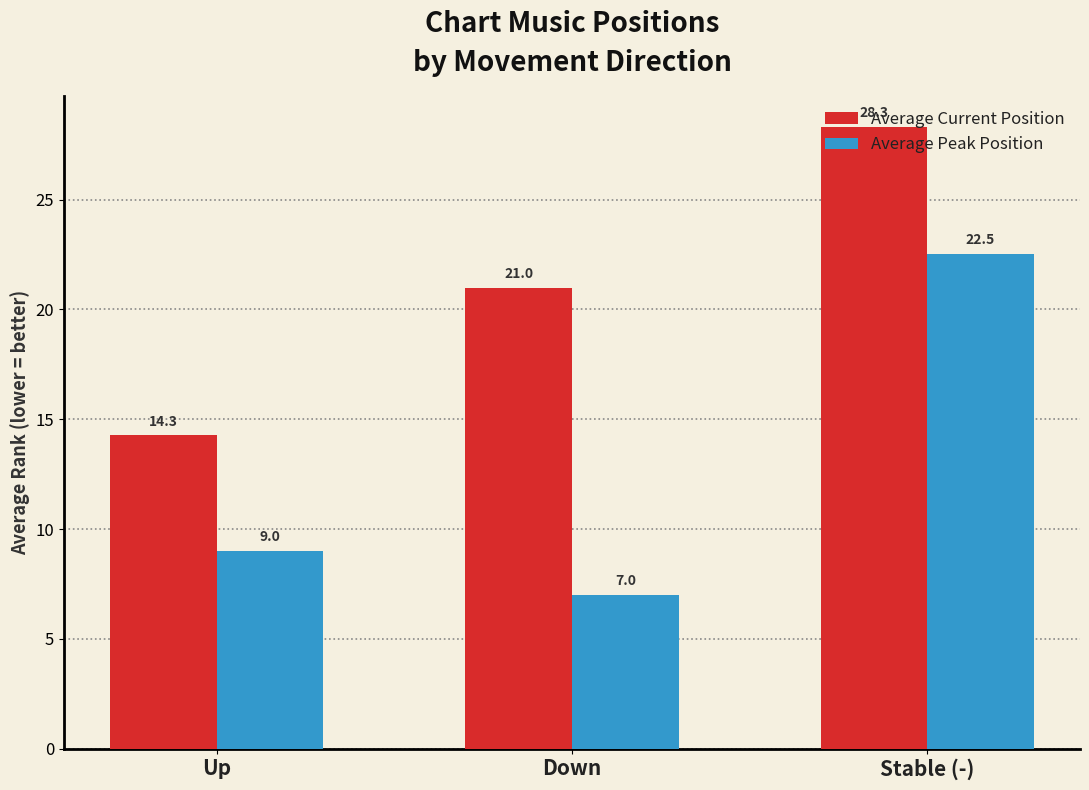

Which series has the largest total across all categories?

Average Current Position